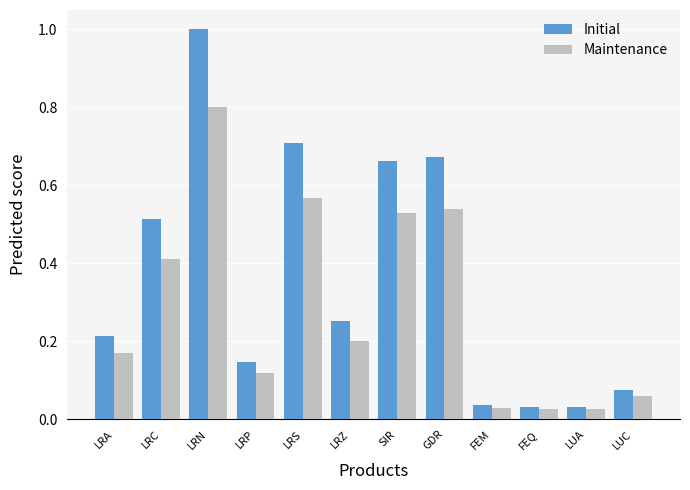

Rank the series by their average value, from lowest to highest.

Maintenance, Initial